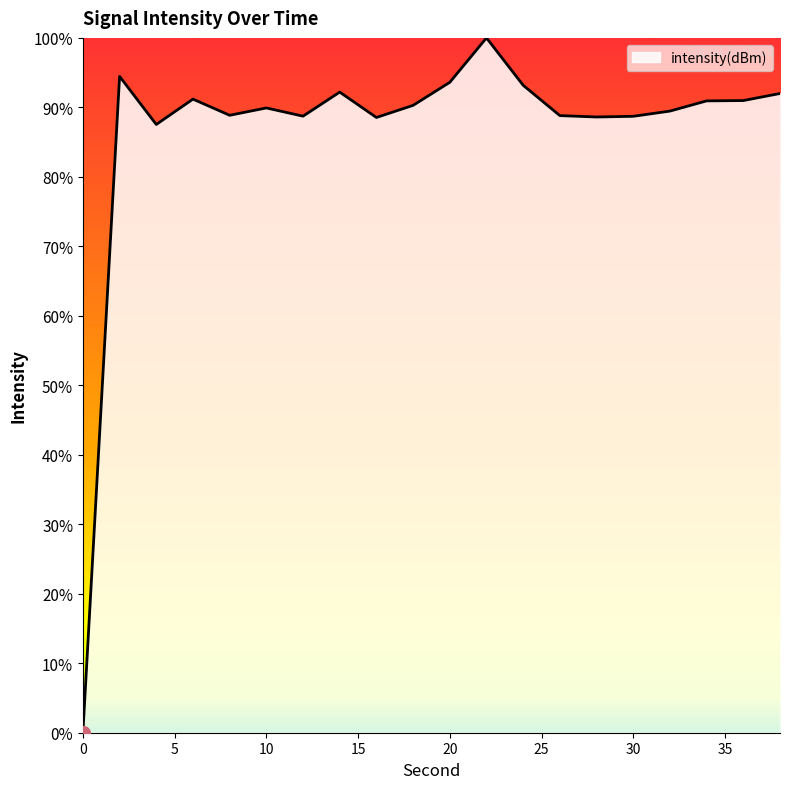

Does the chart display data point markers on the line(s)?

No